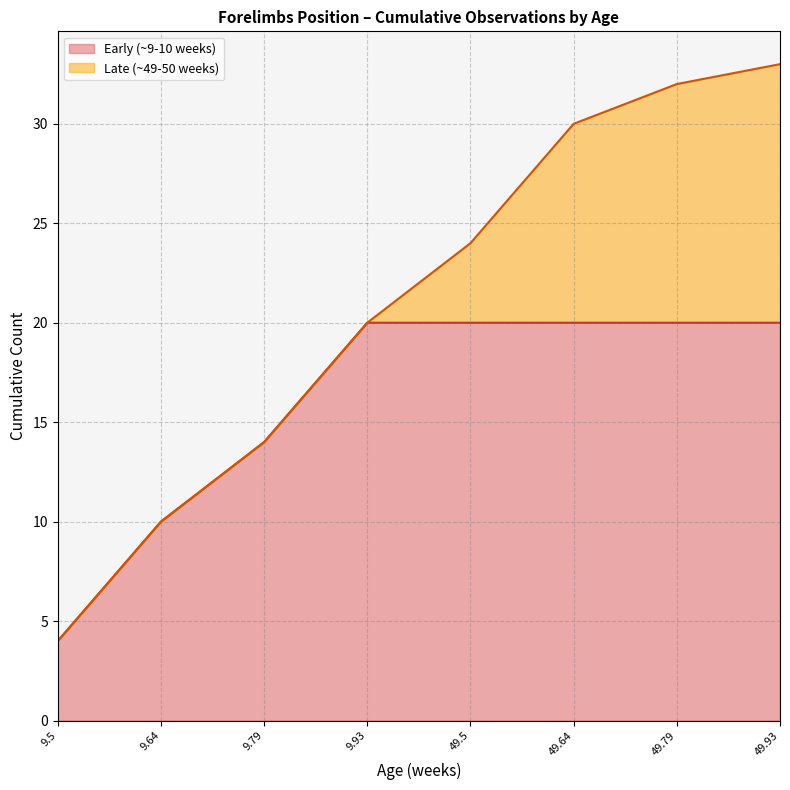

What is the highest value of the Early (~9-10 weeks) series?

20